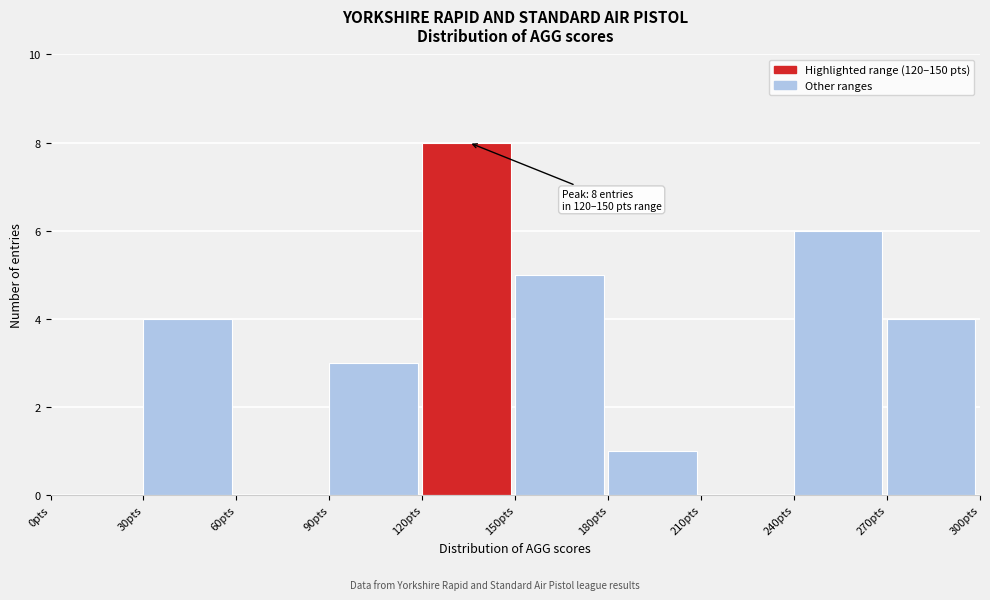

Which range on the x-axis has the tallest bar?

120 to 150